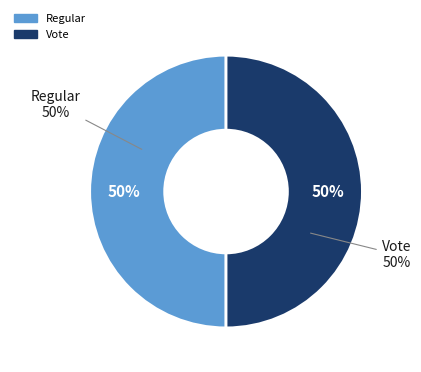

To the nearest percent, what is the combined percentage of Regular and Vote?

100%